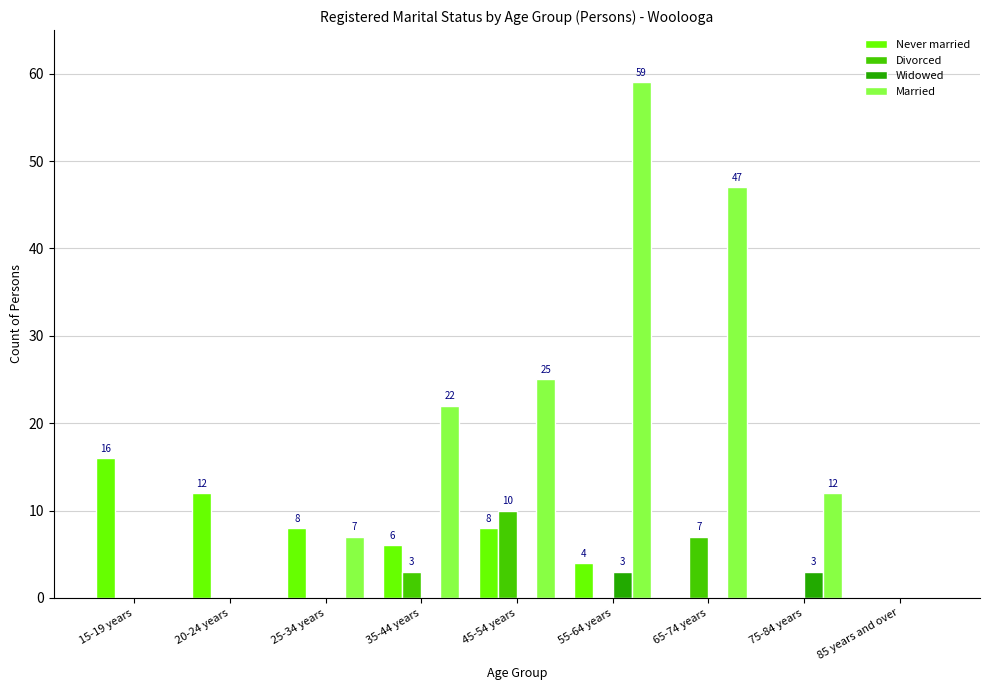

The Divorced series shows 0 at 85 years and over. True or false?

True